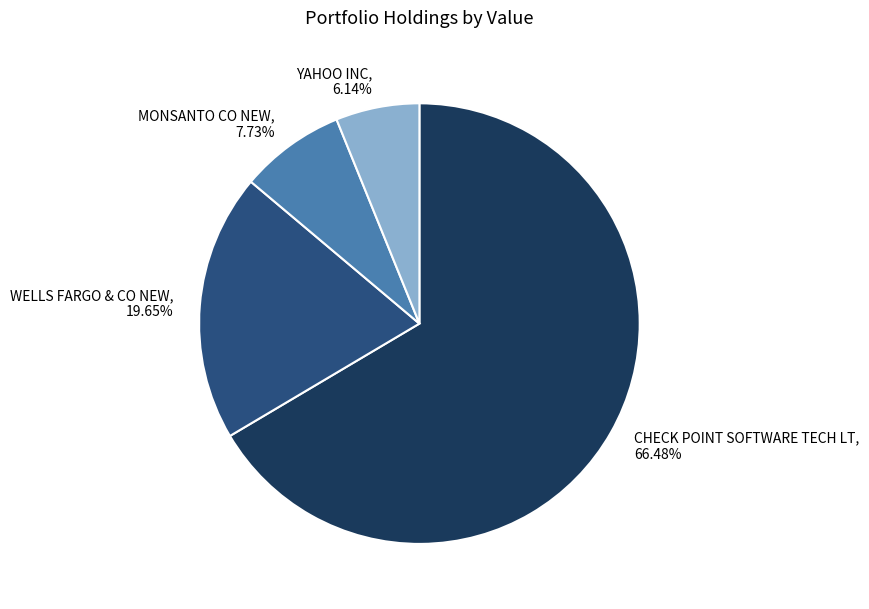

How many segments does this pie chart have?

4